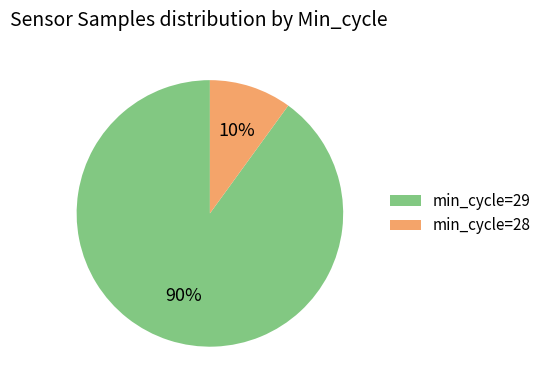

To the nearest percent, what percentage of the pie is min_cycle=28?

10%